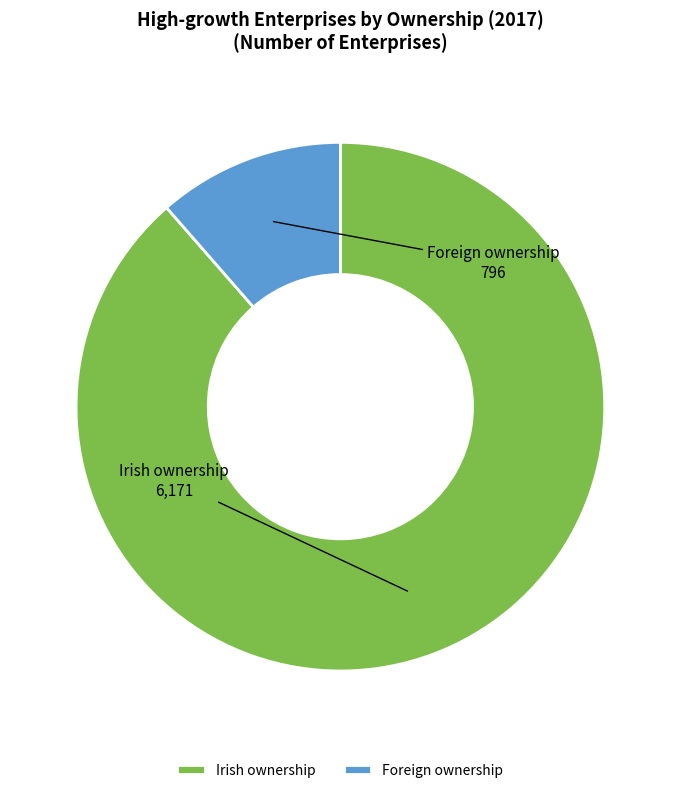

Do Irish ownership and Foreign ownership together represent more than half of the pie?

Yes